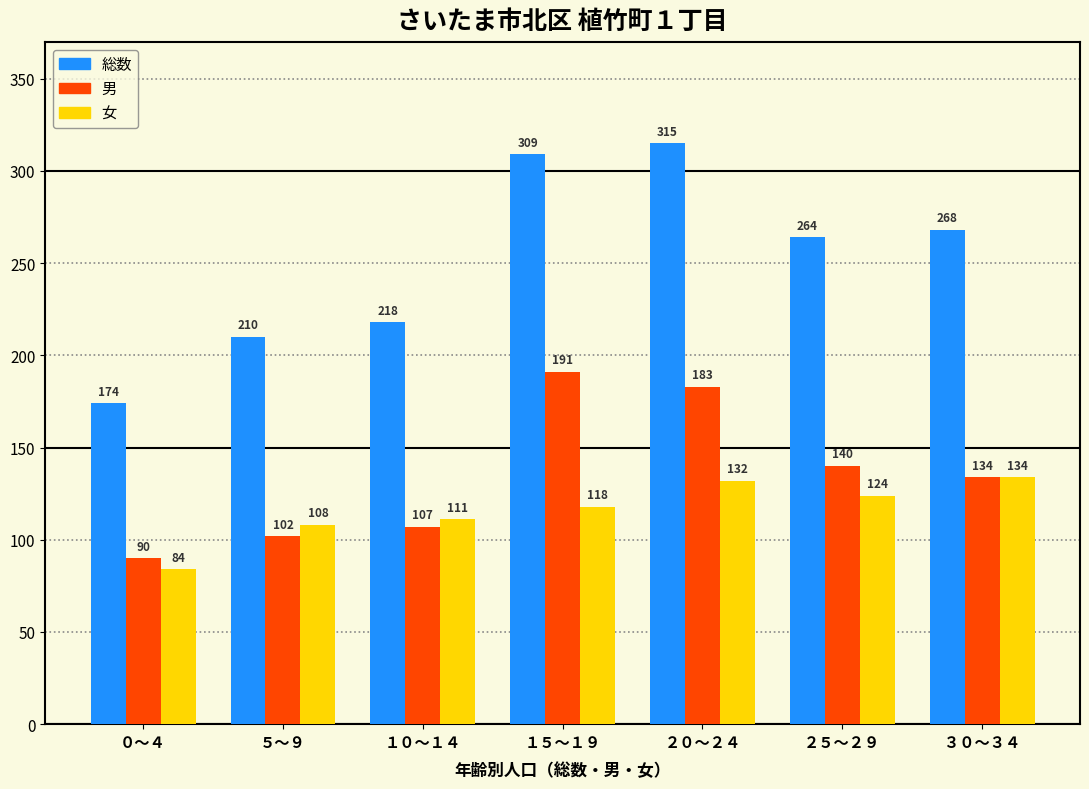

Reading left to right, extract all data points from this chart.

総数: ０～４=174	５～９=210	１０～１４=218	１５～１９=309	２０～２４=315	２５～２９=264	３０～３４=268
男: ０～４=90	５～９=102	１０～１４=107	１５～１９=191	２０～２４=183	２５～２９=140	３０～３４=134
女: ０～４=84	５～９=108	１０～１４=111	１５～１９=118	２０～２４=132	２５～２９=124	３０～３４=134